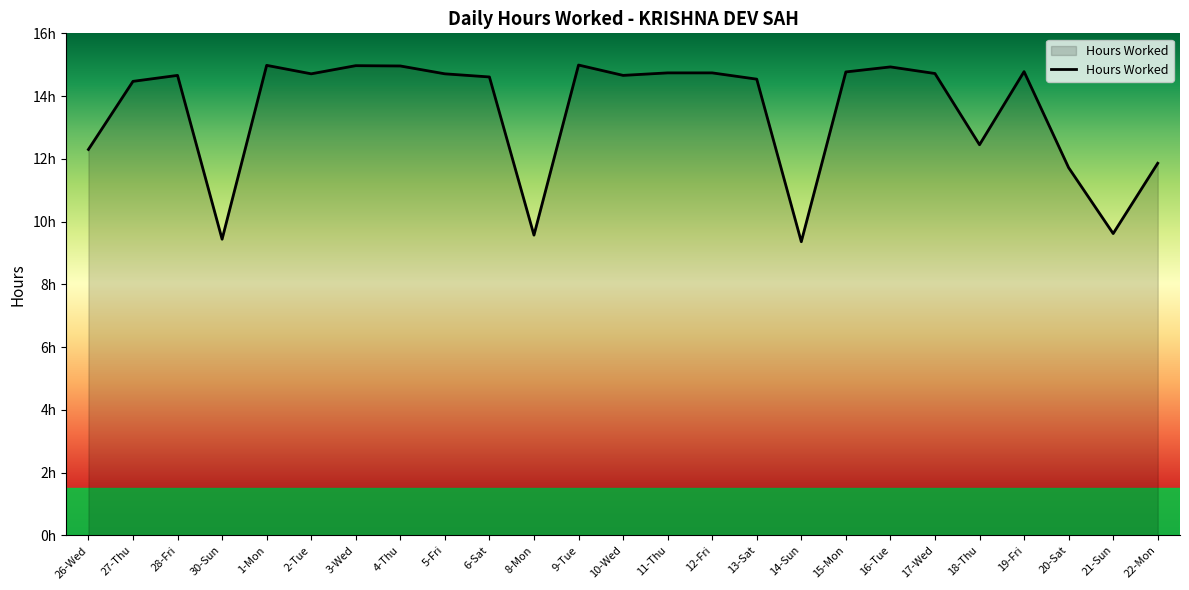

Does the chart have visible grid lines?

No